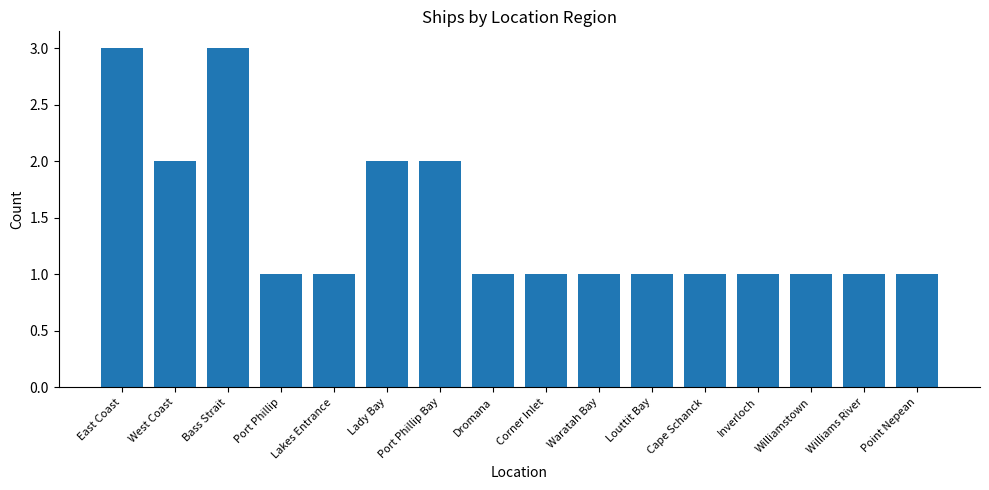

What is the sum of all values?

23